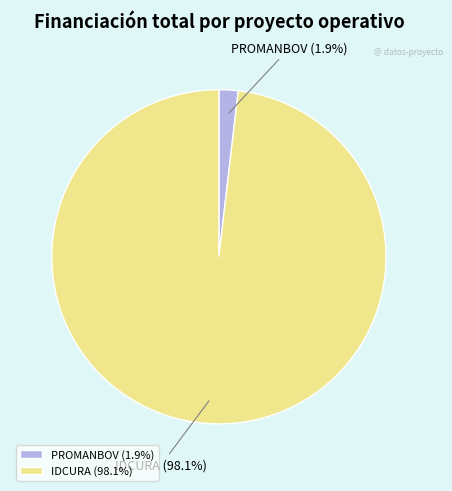

Which has a higher value, PROMANBOV or IDCURA?

IDCURA